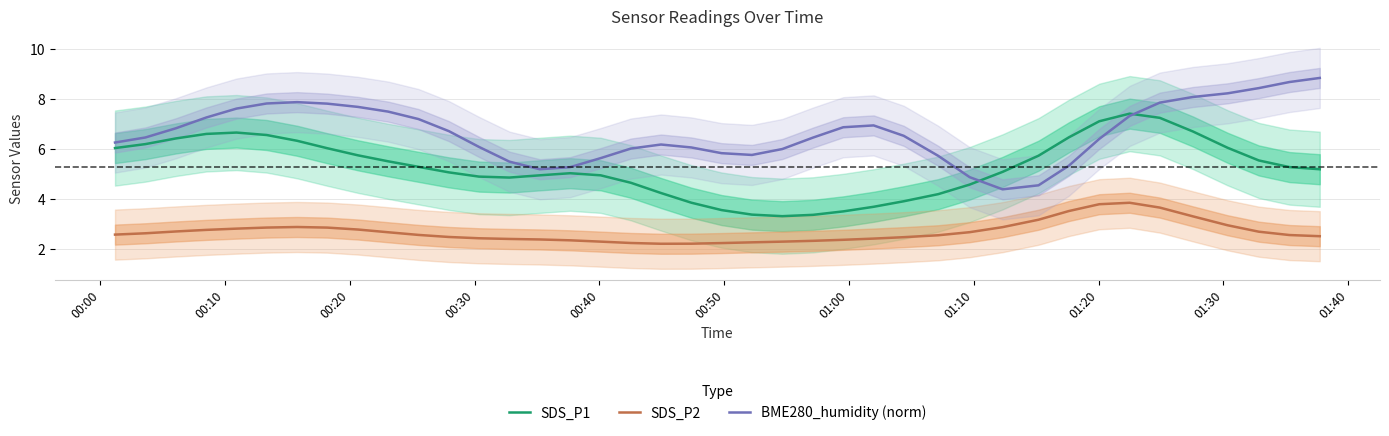

What is the minimum value for SDS_P1?

3.3